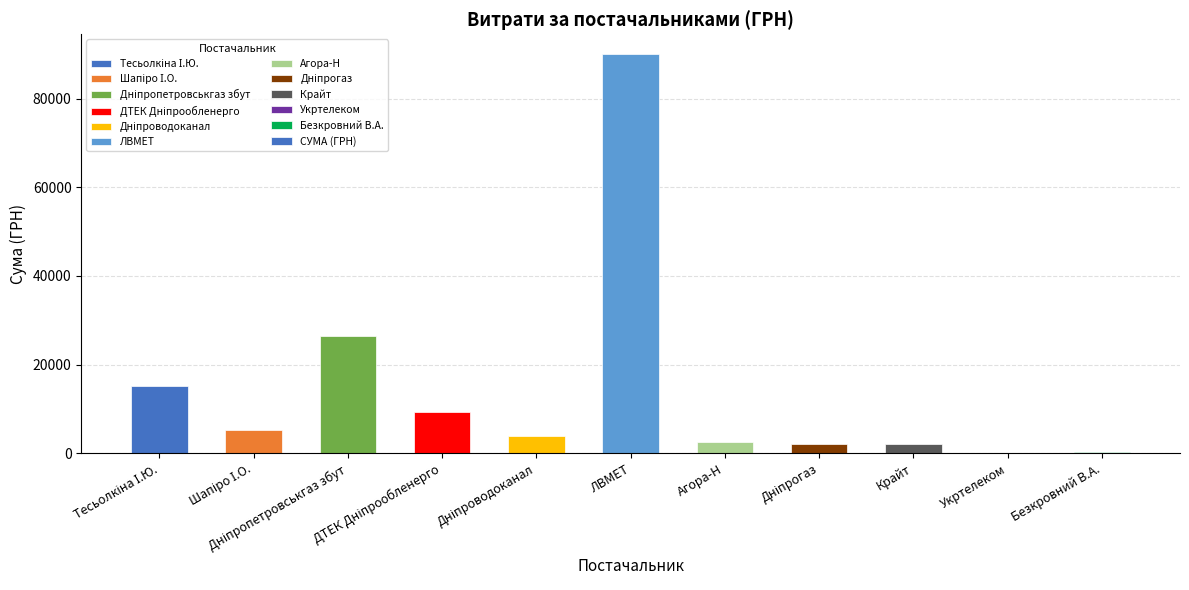

What is the greatest value displayed?

90000.0